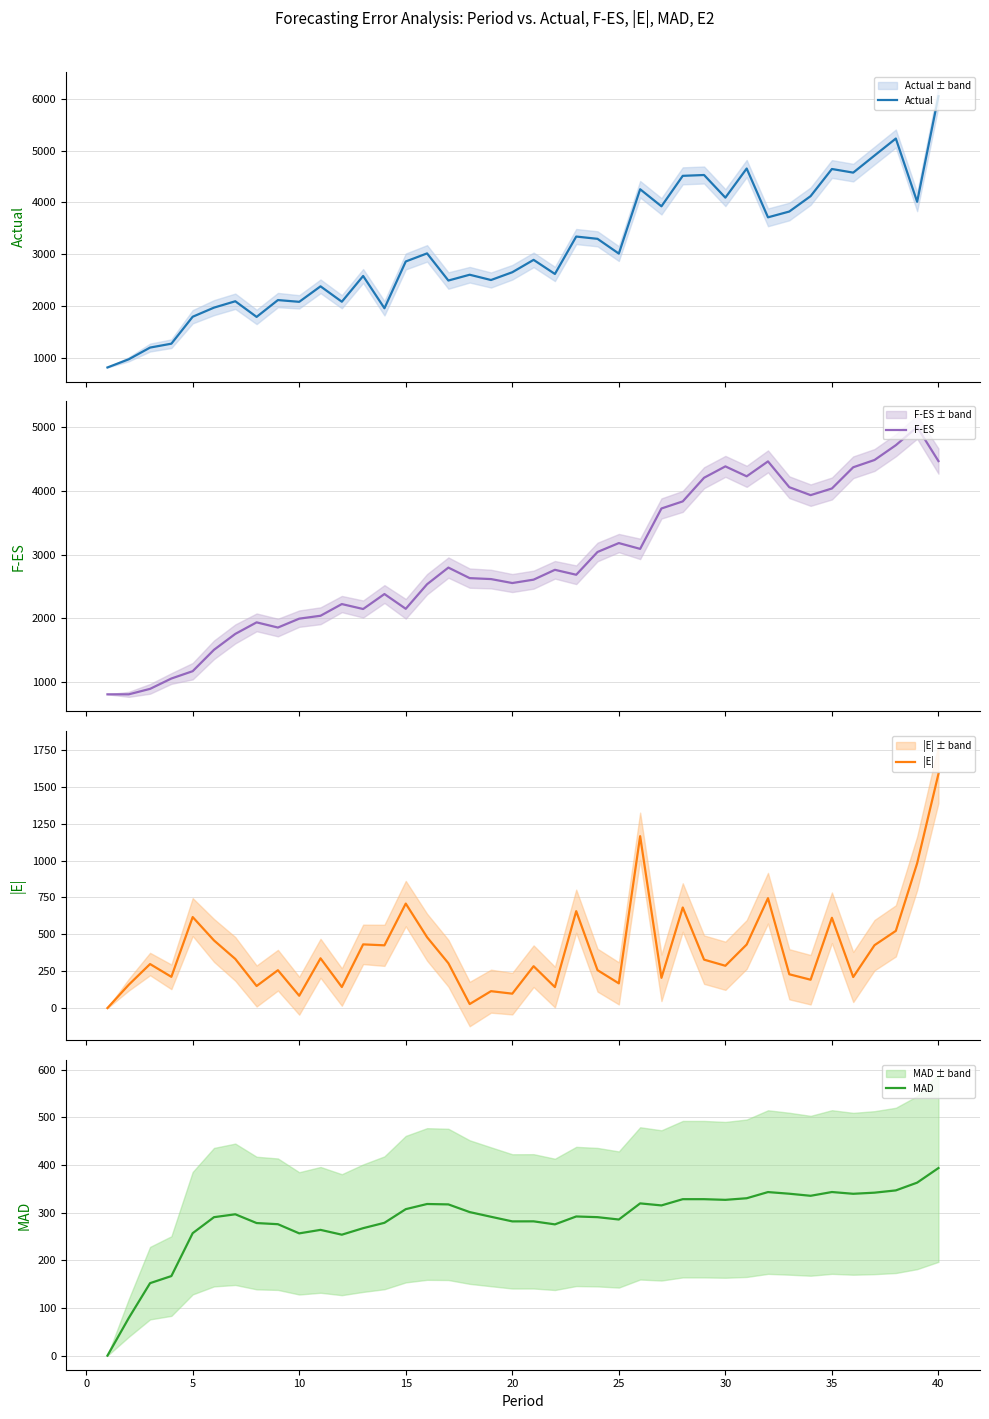

What is the highest value of the |E| series?

1587.6